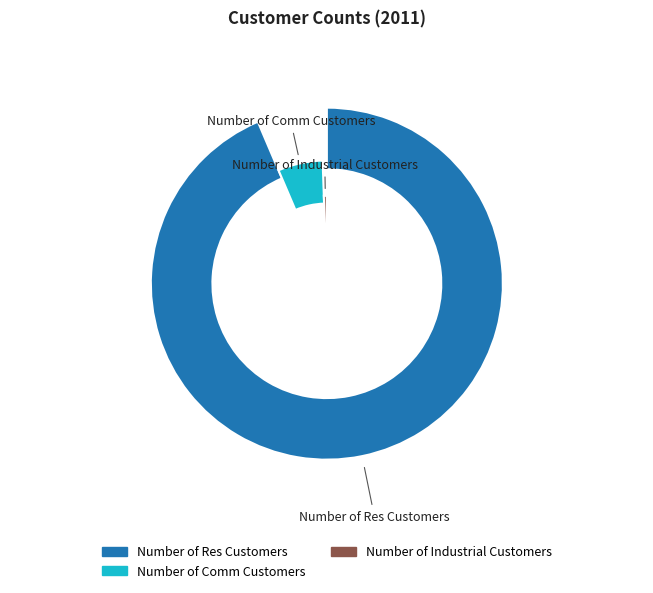

To the nearest percent, what is the difference between the largest and smallest slice percentages?

93%